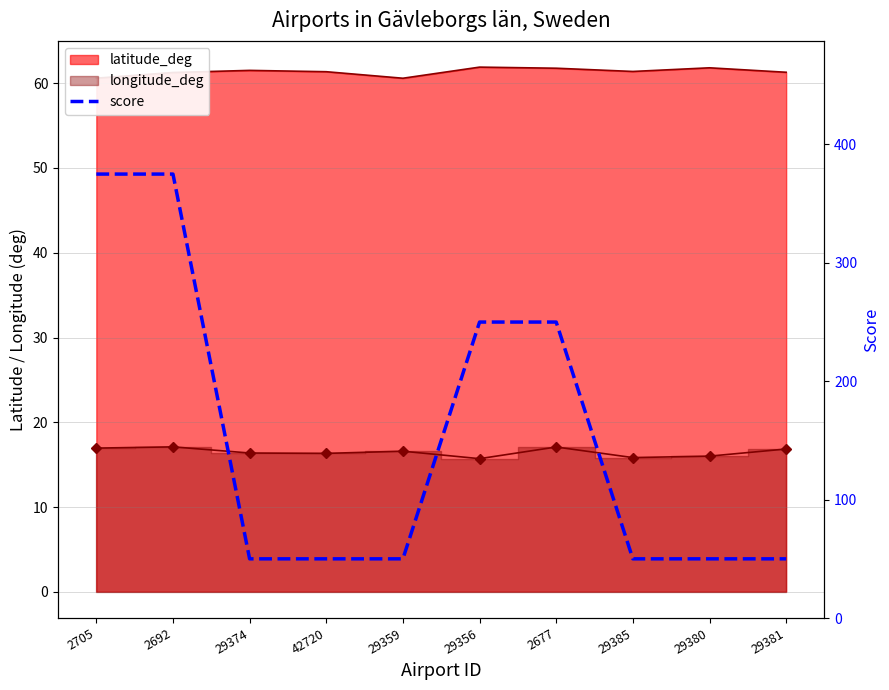

What position from the left is 29374?

3